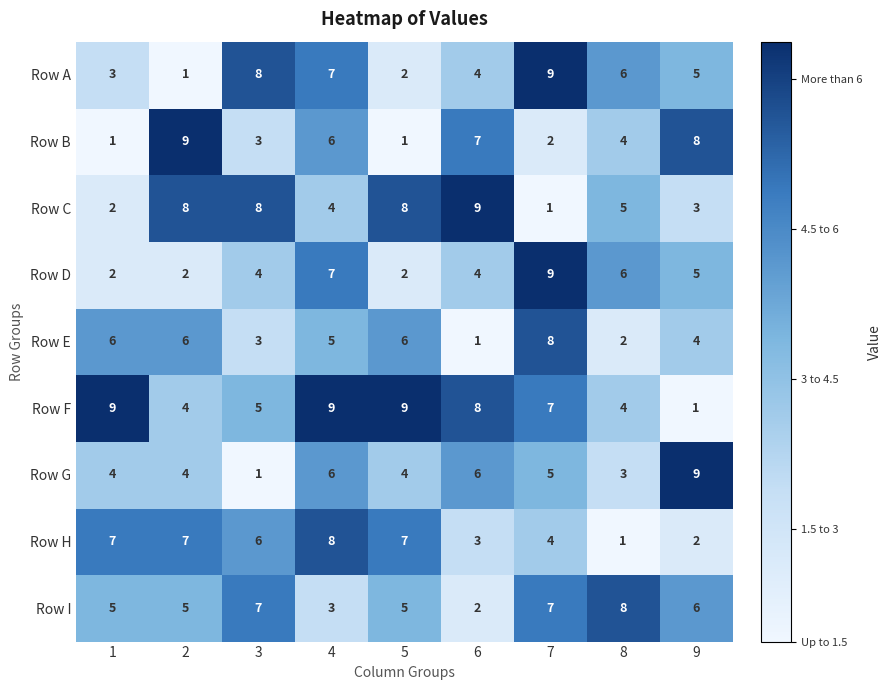

What is the greatest value displayed?

9